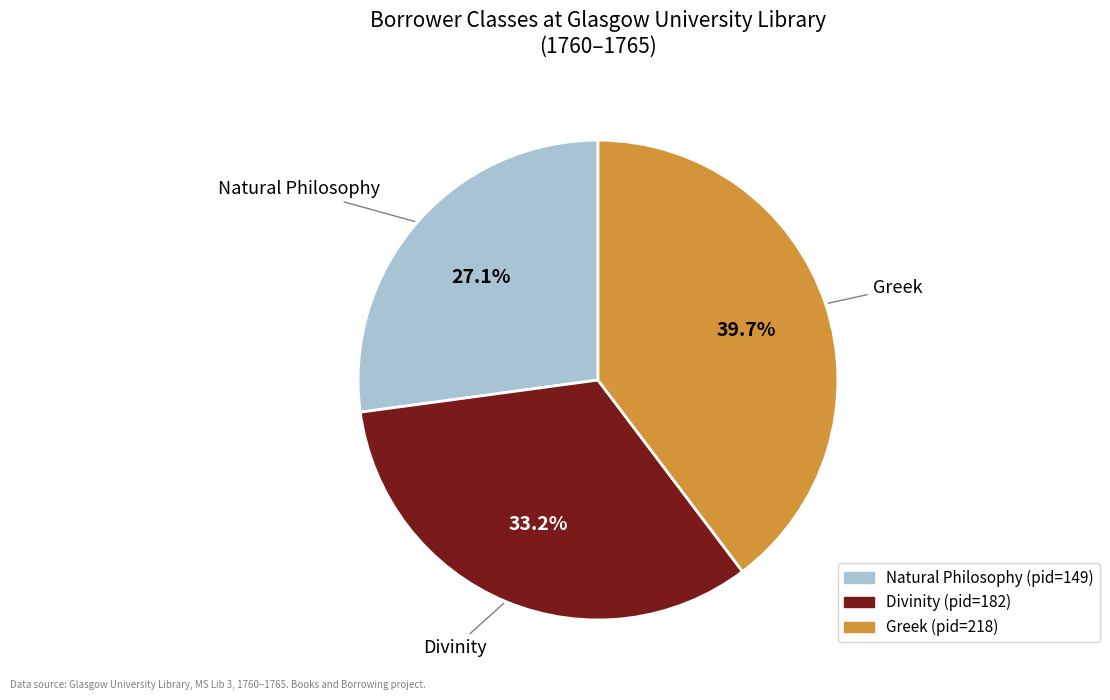

Rank the categories by value from lowest to highest.

Natural Philosophy, Divinity, Greek